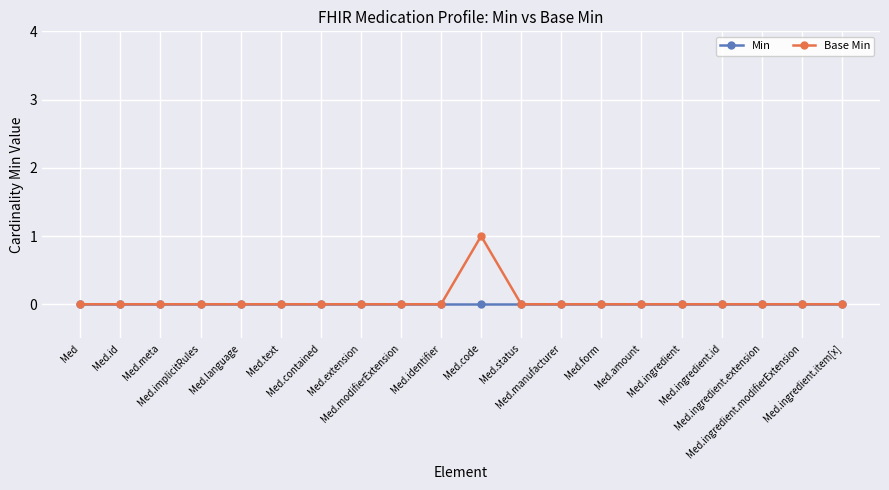

Does the chart have visible grid lines?

Yes